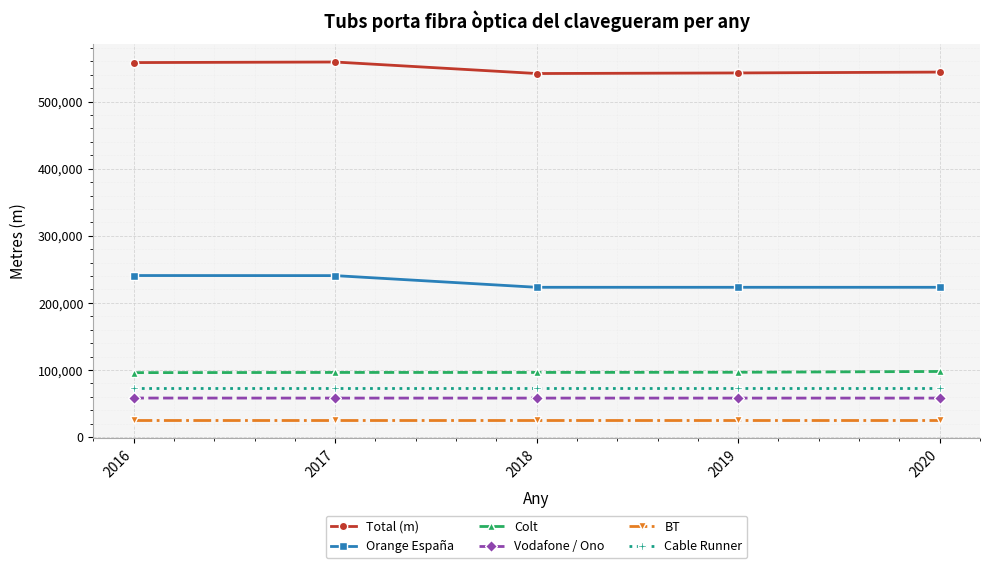

At which category does Total (m) reach its first local peak?

2017